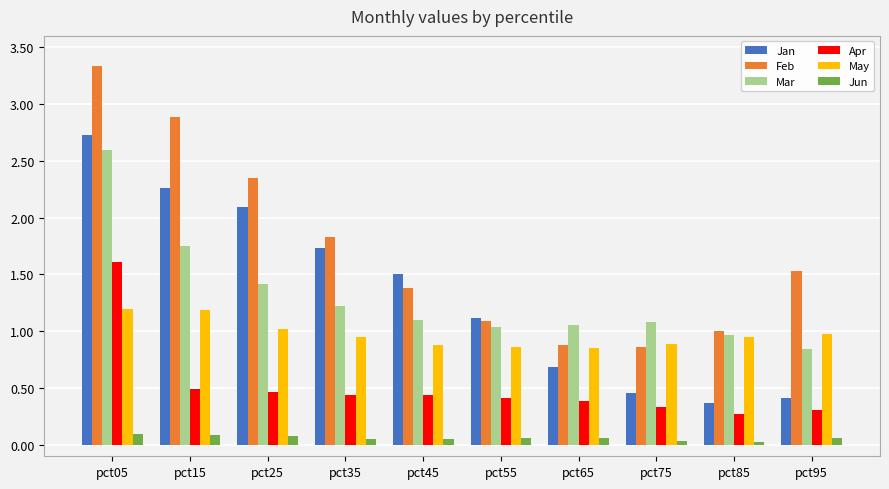

What is the sum of the Jun values at pct25 and pct15?

0.2